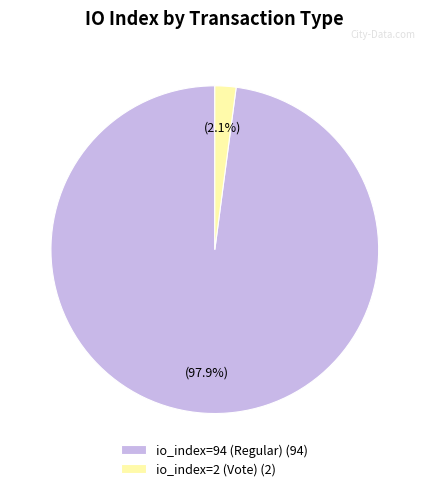

Which category has the biggest portion of the pie?

io_index=94 (Regular)